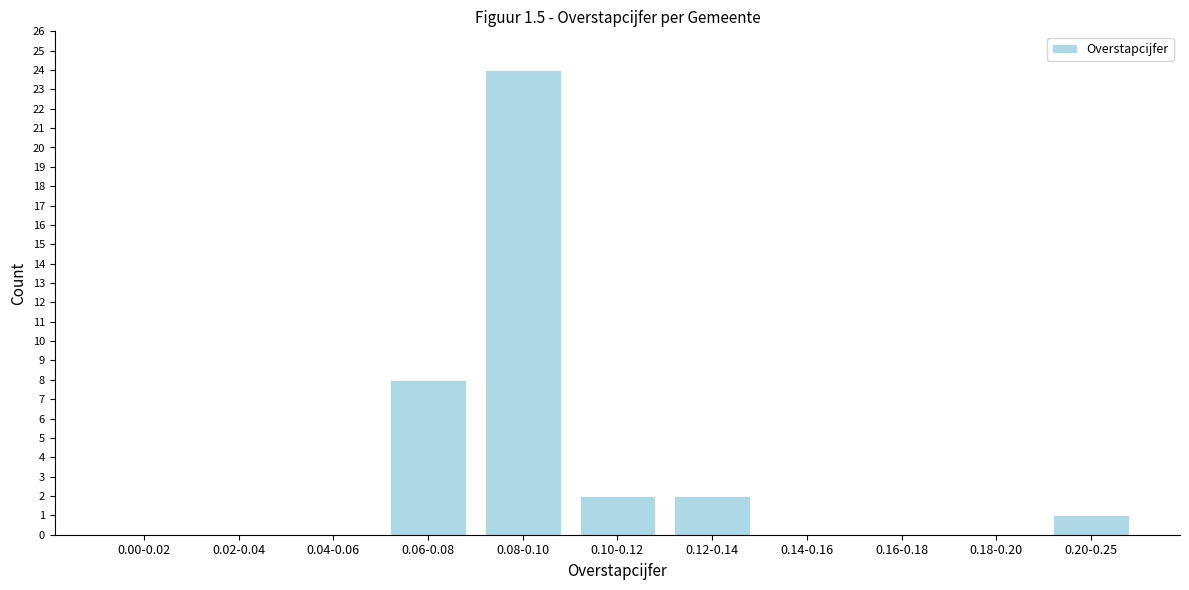

Reading right to left, list all the values displayed in this chart.

0.20-0.25=1	0.18-0.20=0	0.16-0.18=0	0.14-0.16=0	0.12-0.14=2	0.10-0.12=2	0.08-0.10=24	0.06-0.08=8	0.04-0.06=0	0.02-0.04=0	0.00-0.02=0